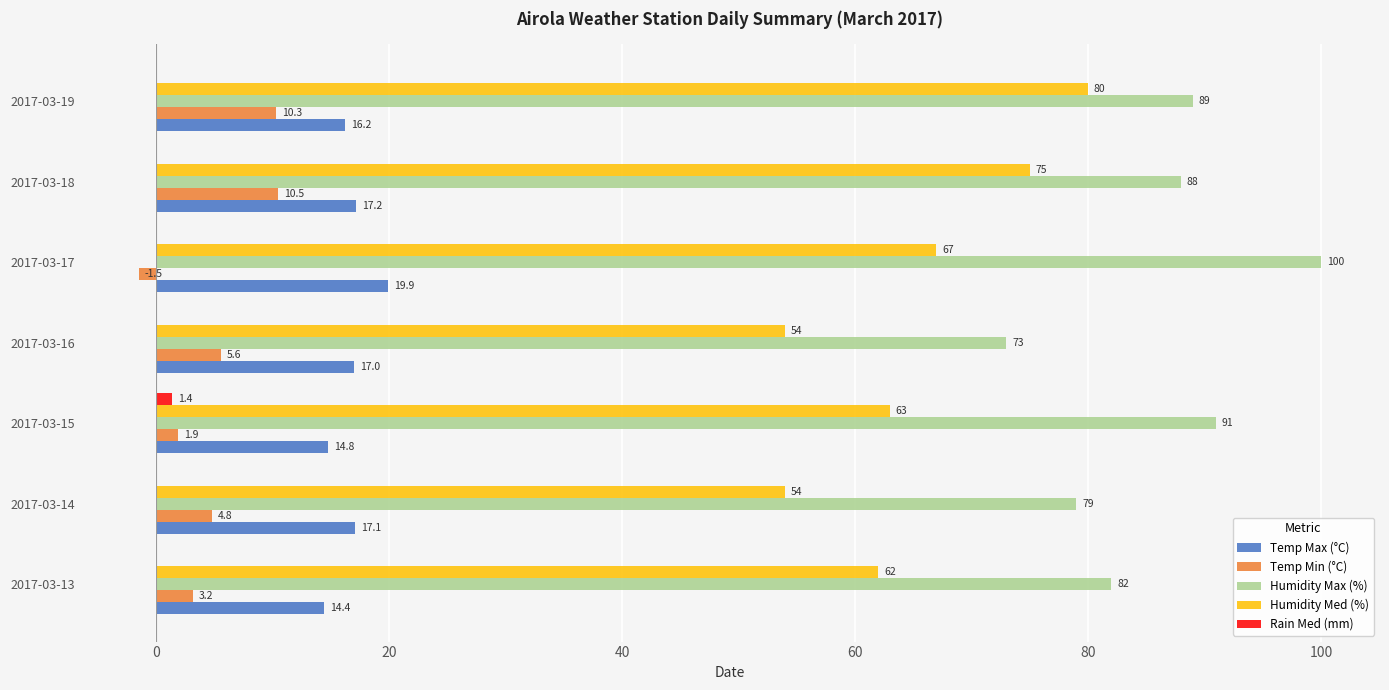

Count the number of categories in the chart.

7